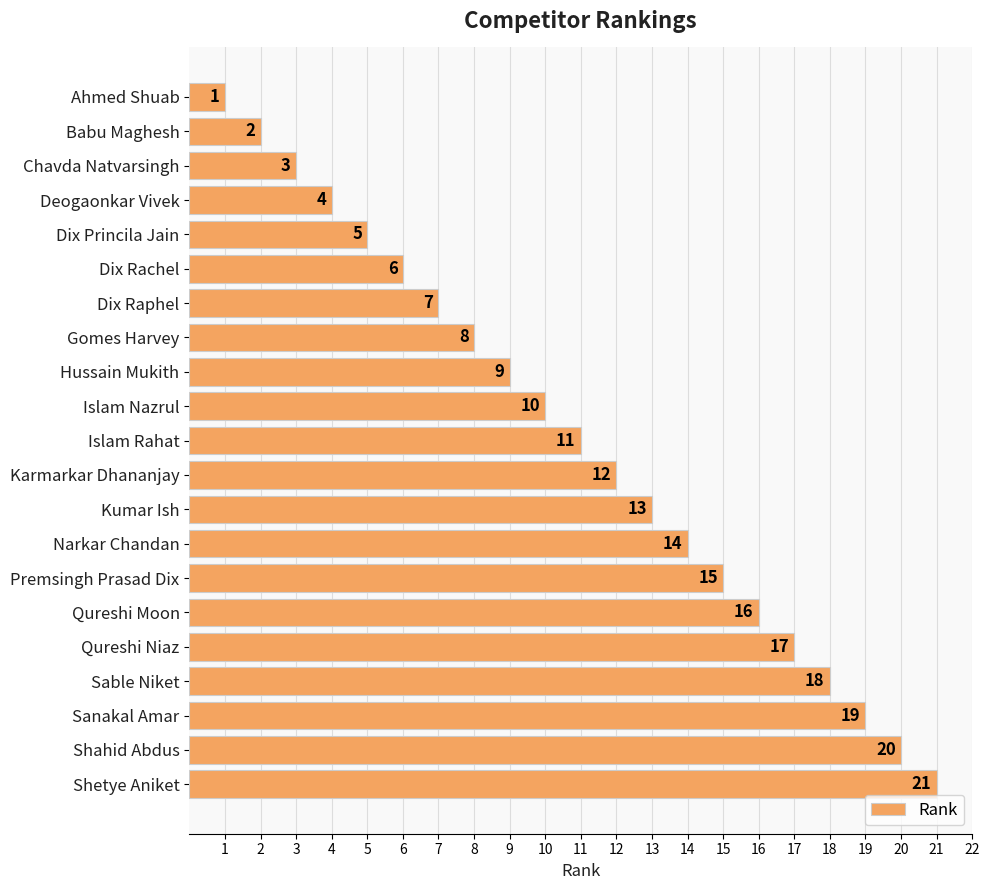

What position from the top is Sable Niket?

18